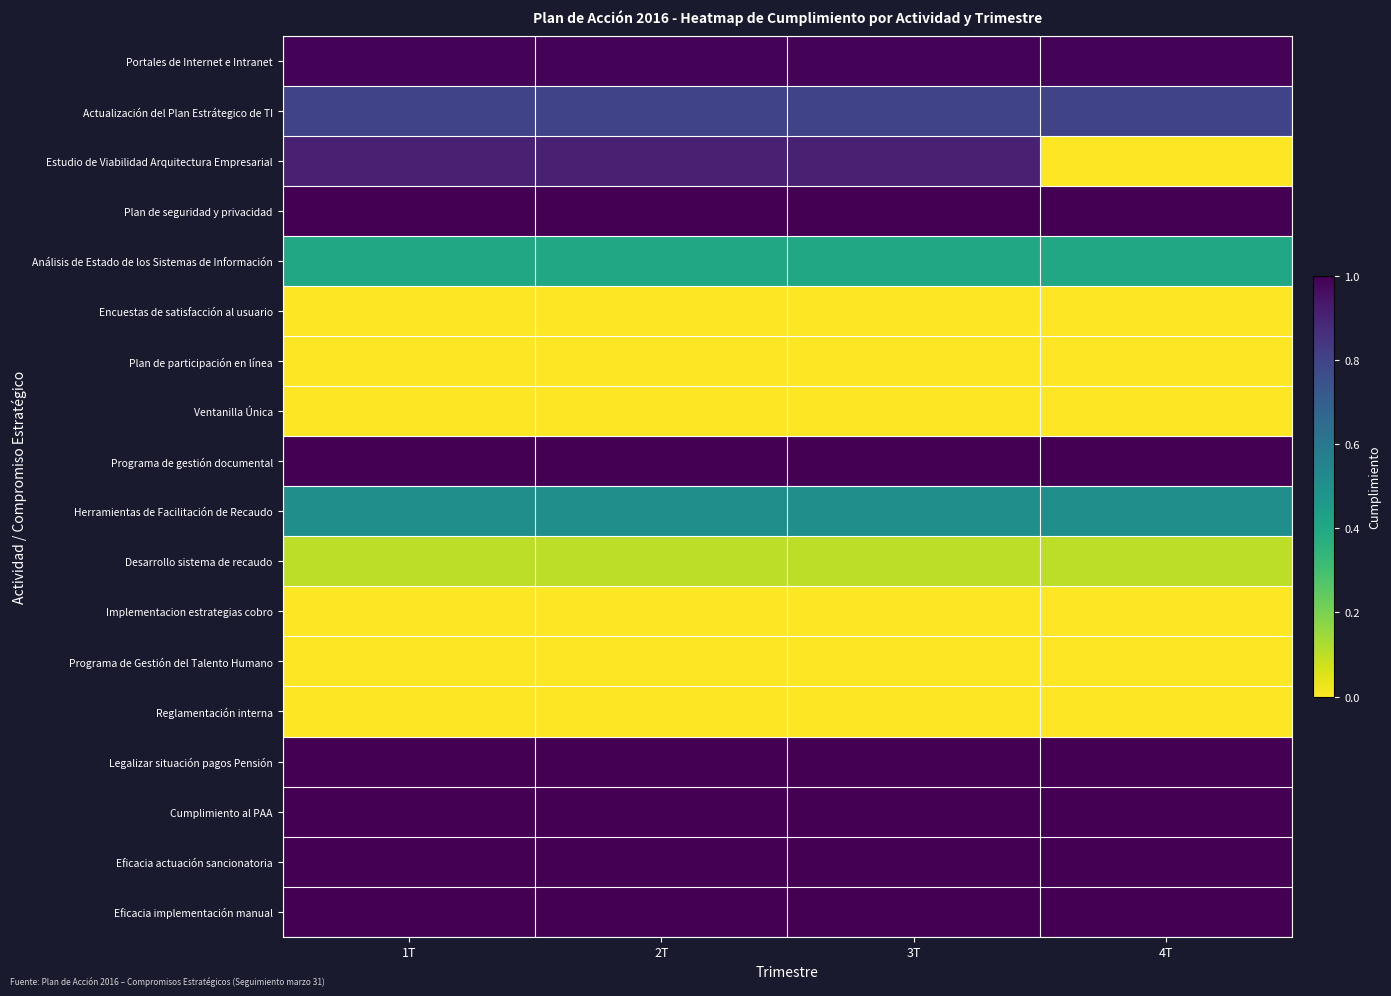

Between 3T and 4T, which is larger?

3T